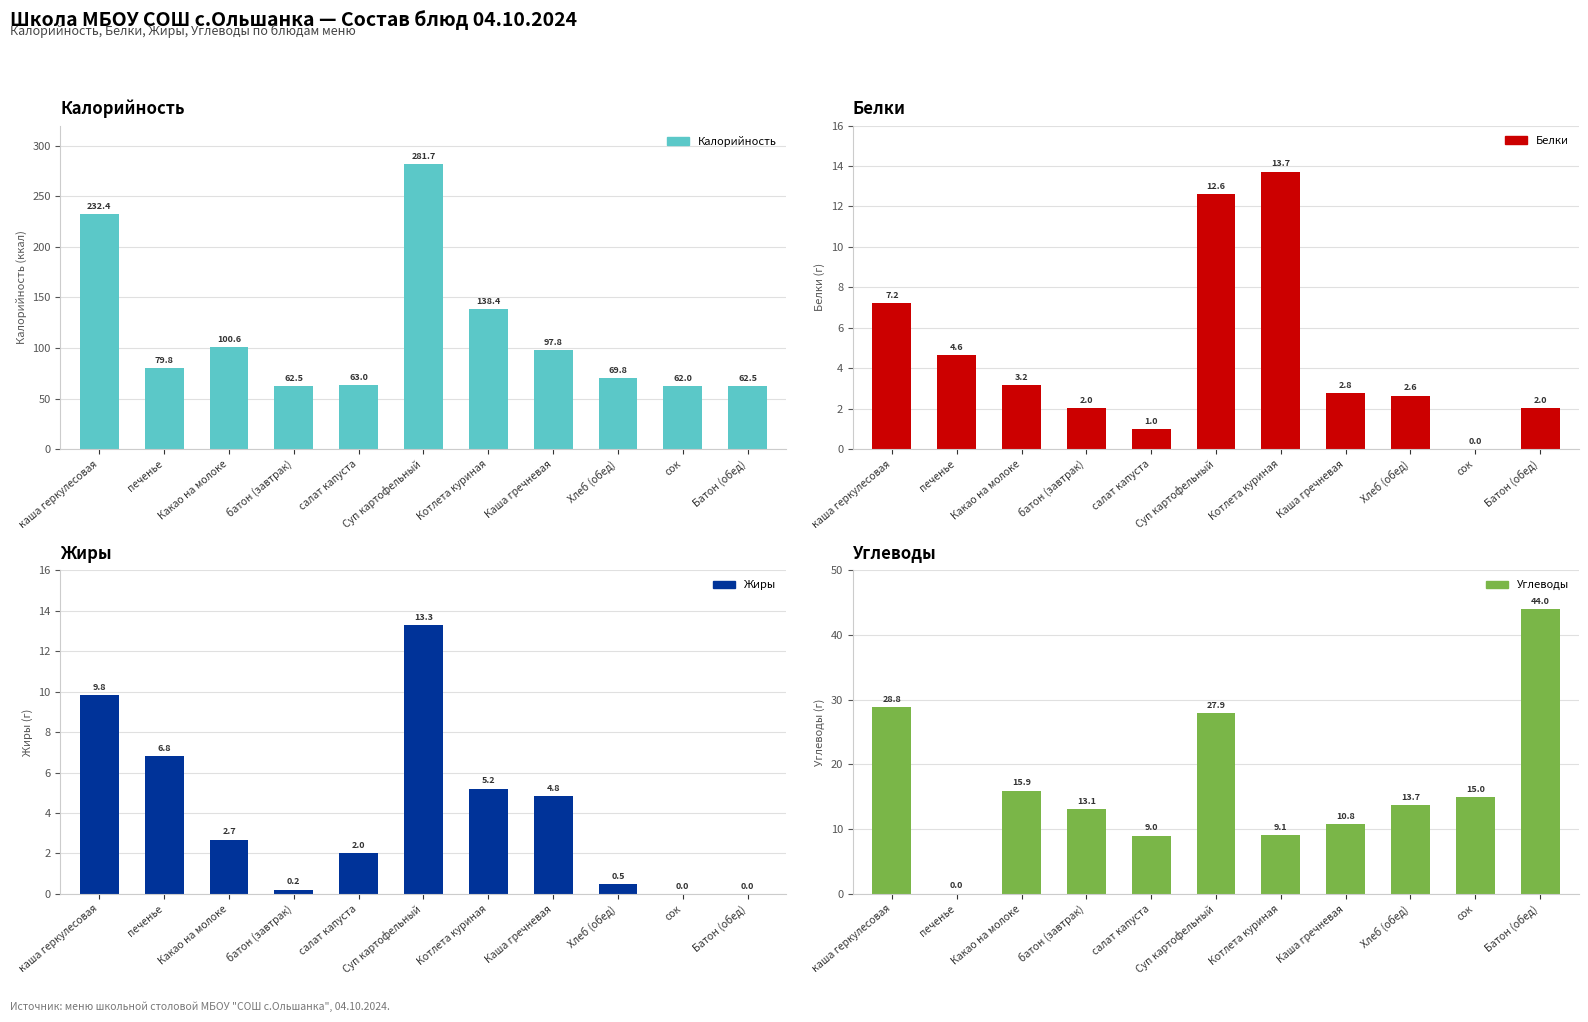

The Калорийность series shows 63.0 at салат капуста. True or false?

True